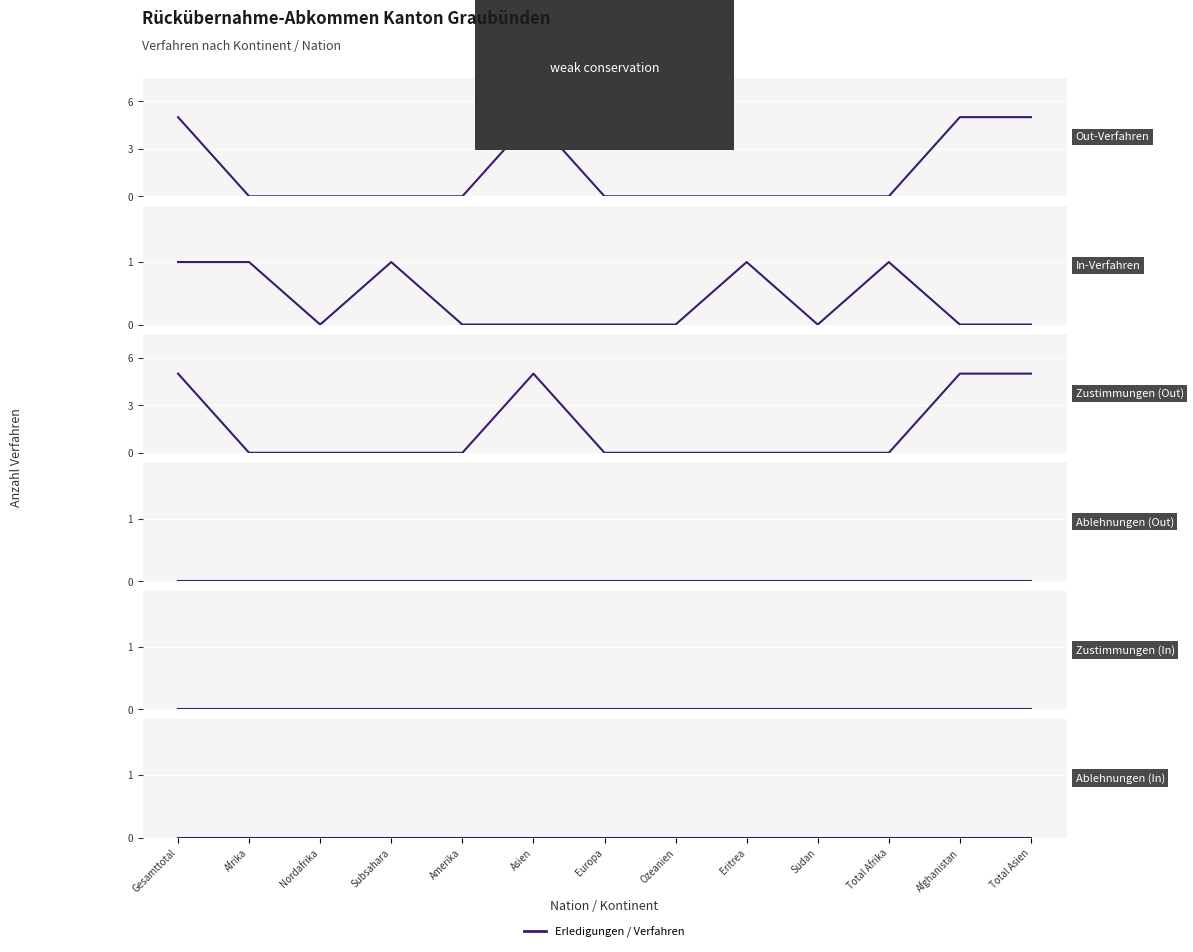

Count the number of categories in the chart.

13